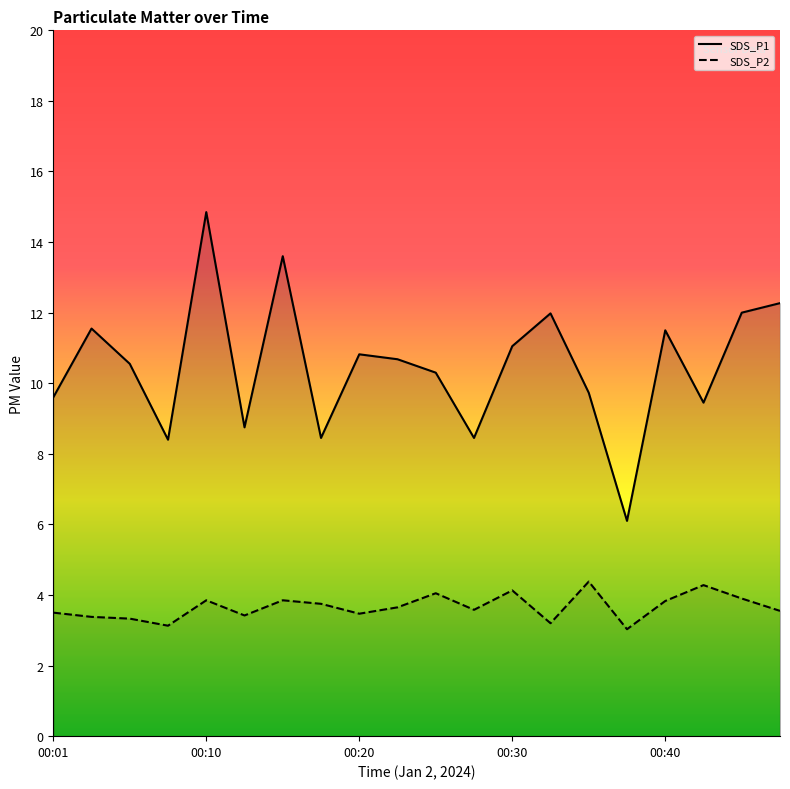

Which series has the largest total across all categories?

SDS_P1